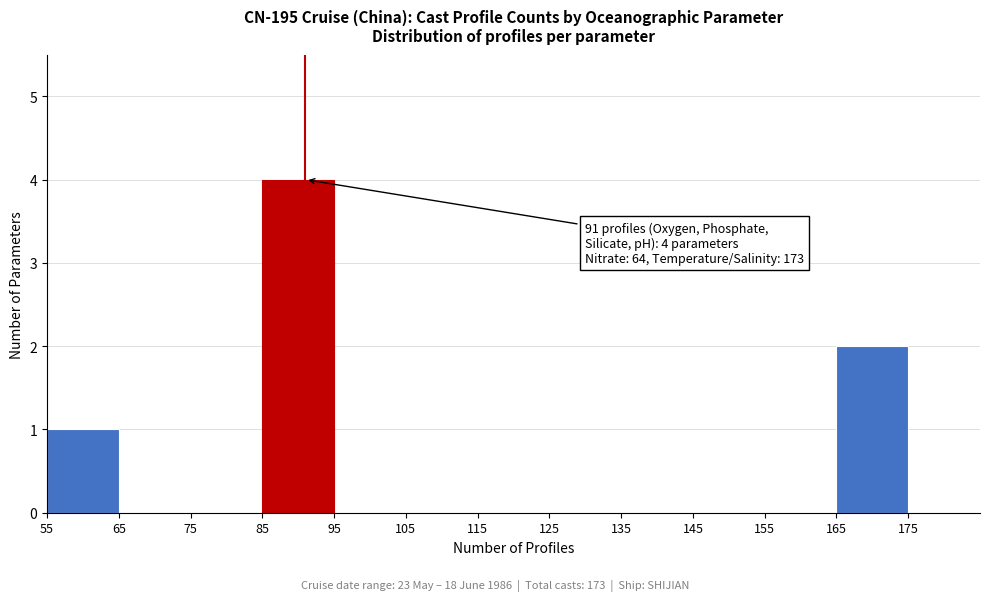

Over which range of the x-axis is the bar tallest?

85 to 95